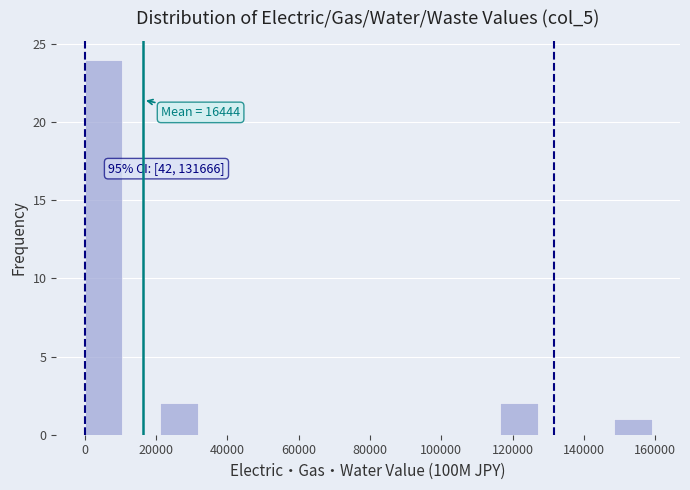

Which range on the x-axis has the tallest bar?

0 to 10000